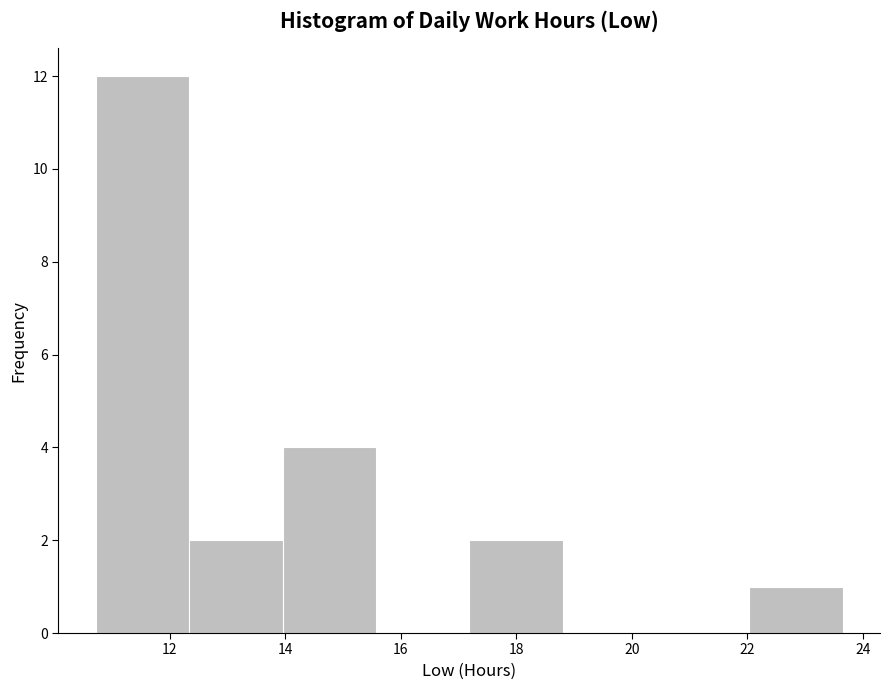

Reading left to right, list every bar in this chart as the range it spans on the x-axis followed by its height. Neither the bar edges nor the heights are printed on the chart, so give them approximately, as read against the axes.

10.8 to 12.4: 12
12.4 to 14.0: 2
14.0 to 15.6: 4
15.6 to 17.2: 0
17.2 to 18.8: 2
18.8 to 20.4: 0
20.4 to 22.0: 0
22.0 to 23.6: 1